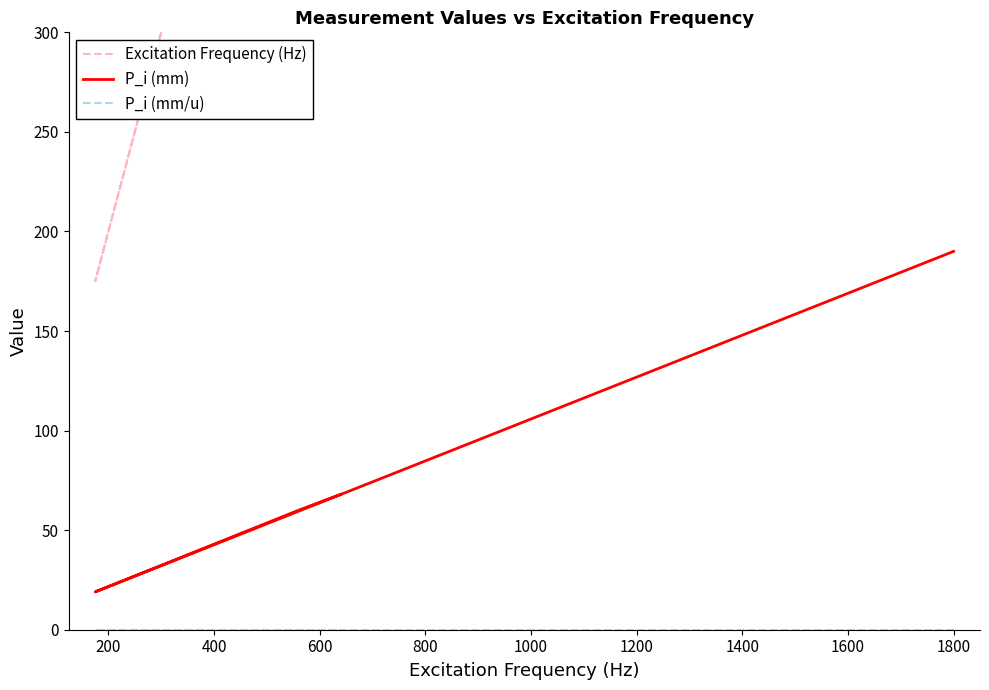

List the series in order of their peak value, lowest first.

P_i (mm/u), P_i (mm), Excitation Frequency (Hz)